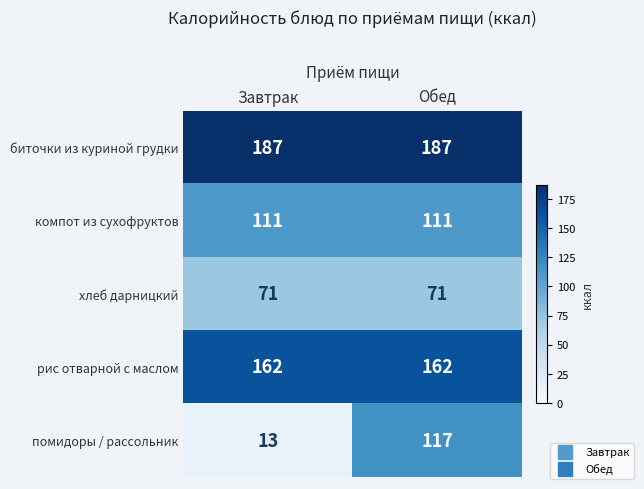

Reading right to left, transcribe all the data shown in this chart.

биточки из куриной грудки: Обед=187	Завтрак=187
компот из сухофруктов: Обед=111	Завтрак=111
хлеб дарницкий: Обед=71	Завтрак=71
рис отварной с маслом: Обед=162	Завтрак=162
помидоры / рассольник: Обед=117	Завтрак=13